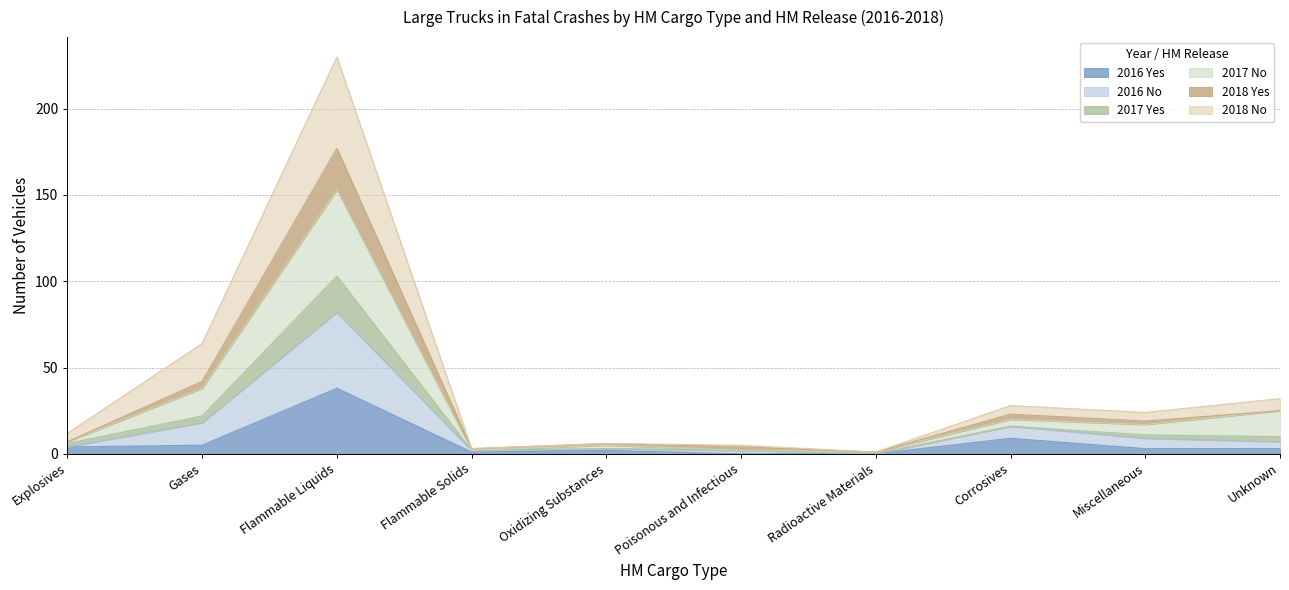

What is the total value across all series at Flammable Liquids?

230